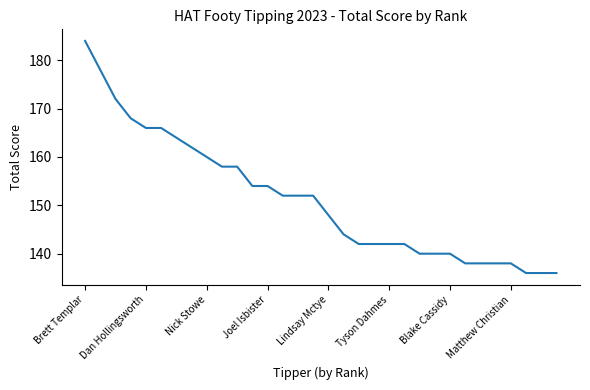

What is the difference between the maximum and minimum values?

48